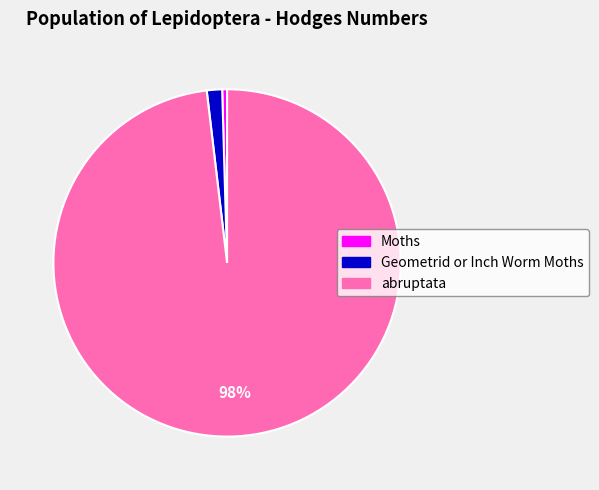

To the nearest percent, what is the difference between the Moths and Geometrid or Inch Worm Moths slice percentages?

1%